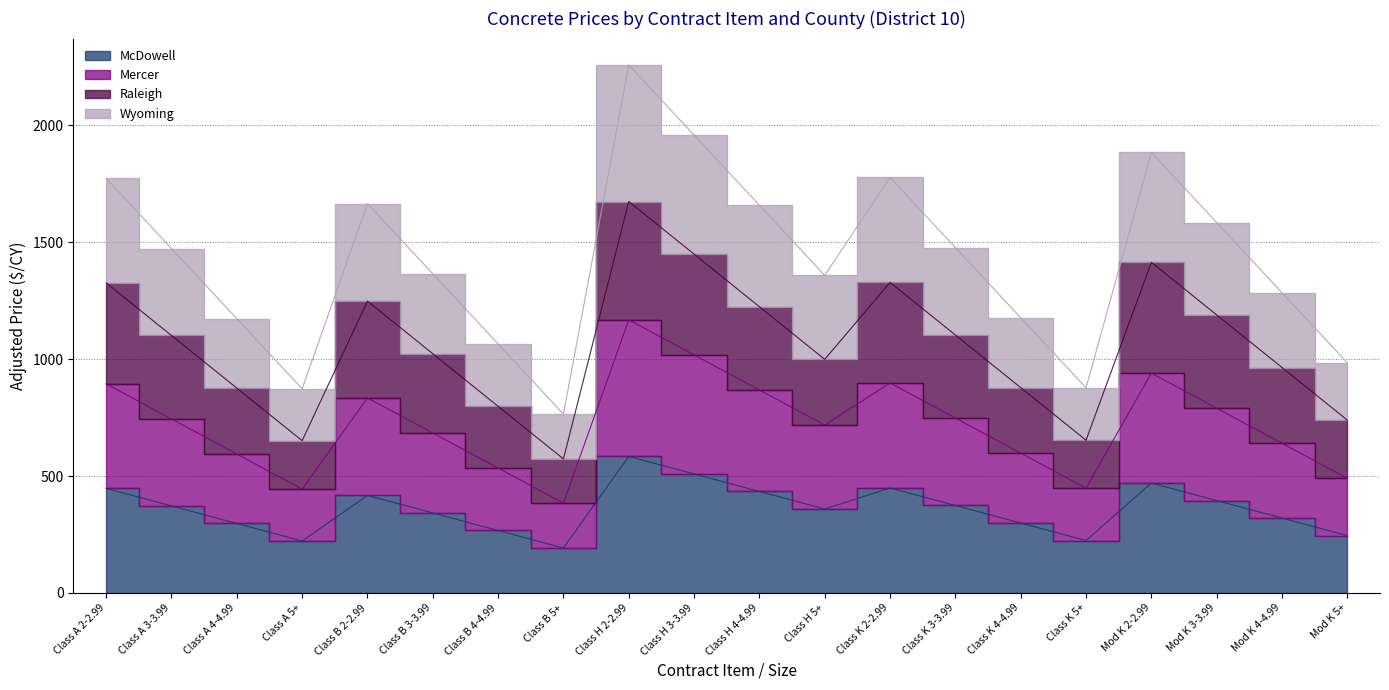

What is the spread (max minus min) of values at Mod K 4-4.99?

964